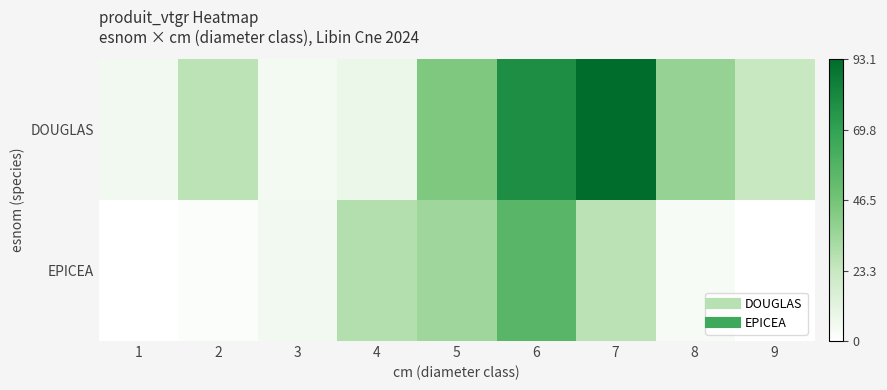

How many data points does each series have?

9